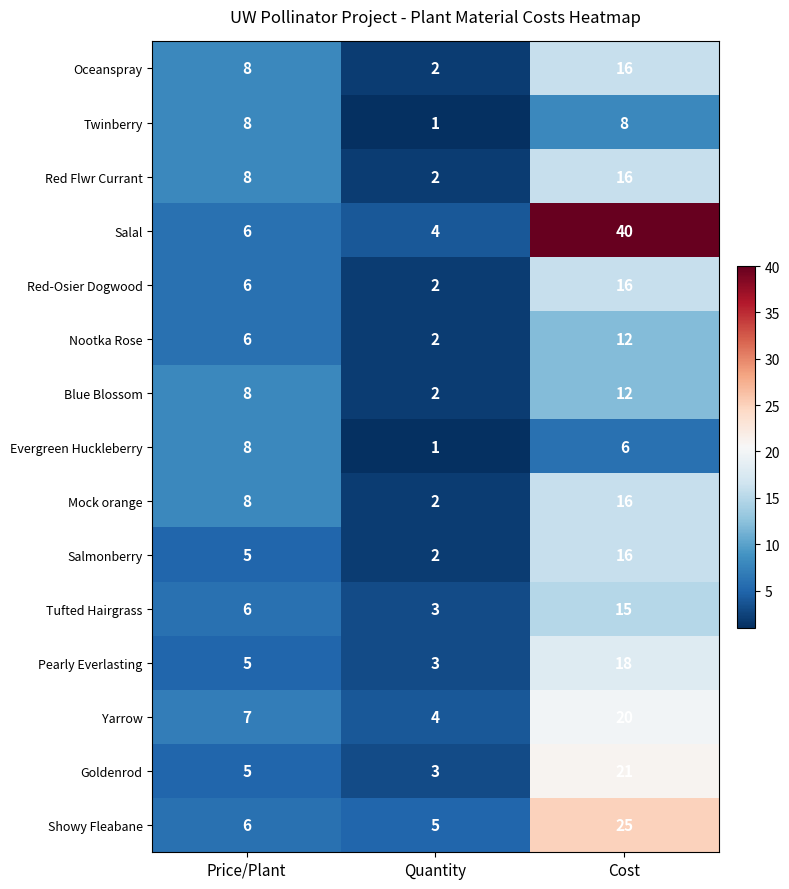

Count the Salmonberry values in the range 2 to 16.

3